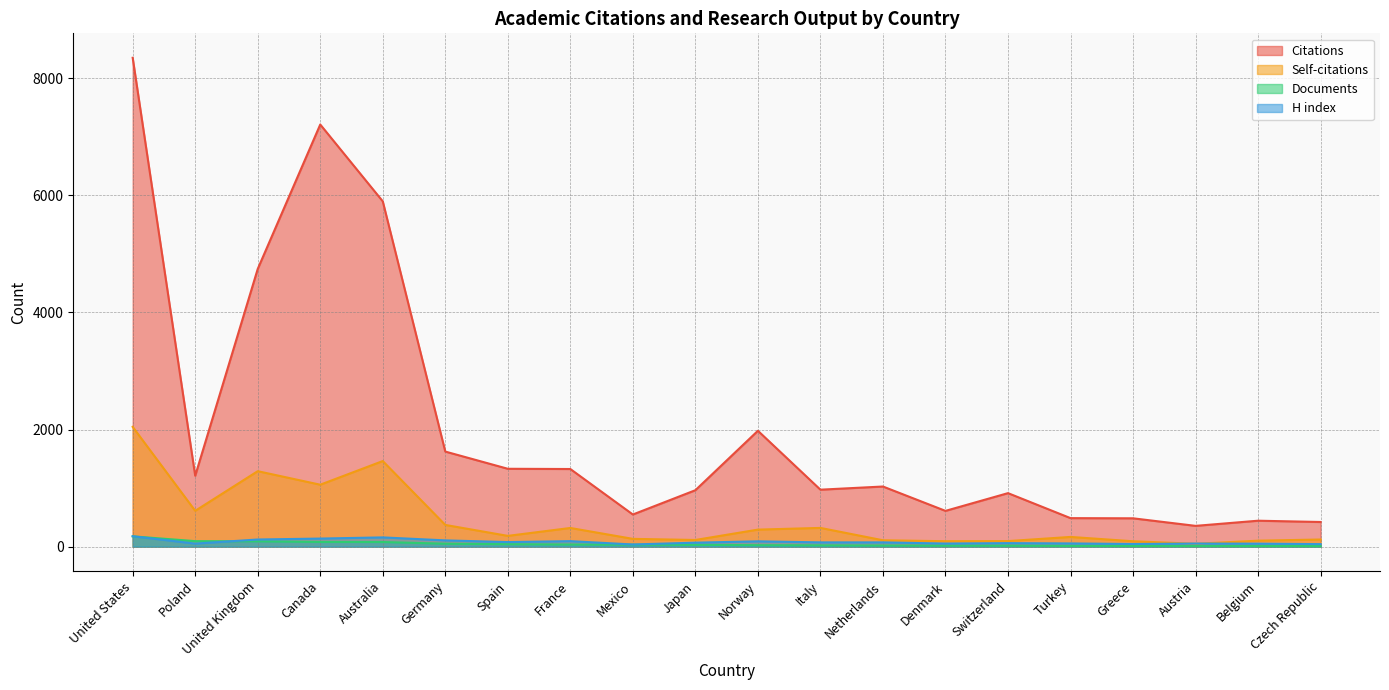

What is the label of the 17th point from the left?

Greece